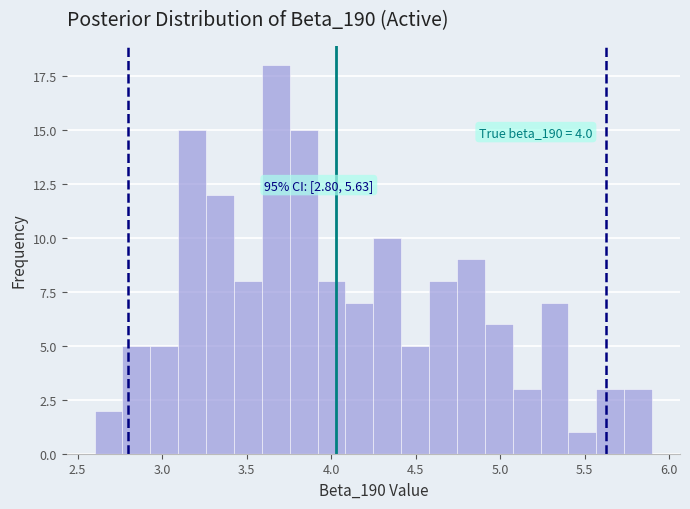

Read against the x-axis, roughly where is the centre of the tallest bar?

3.65